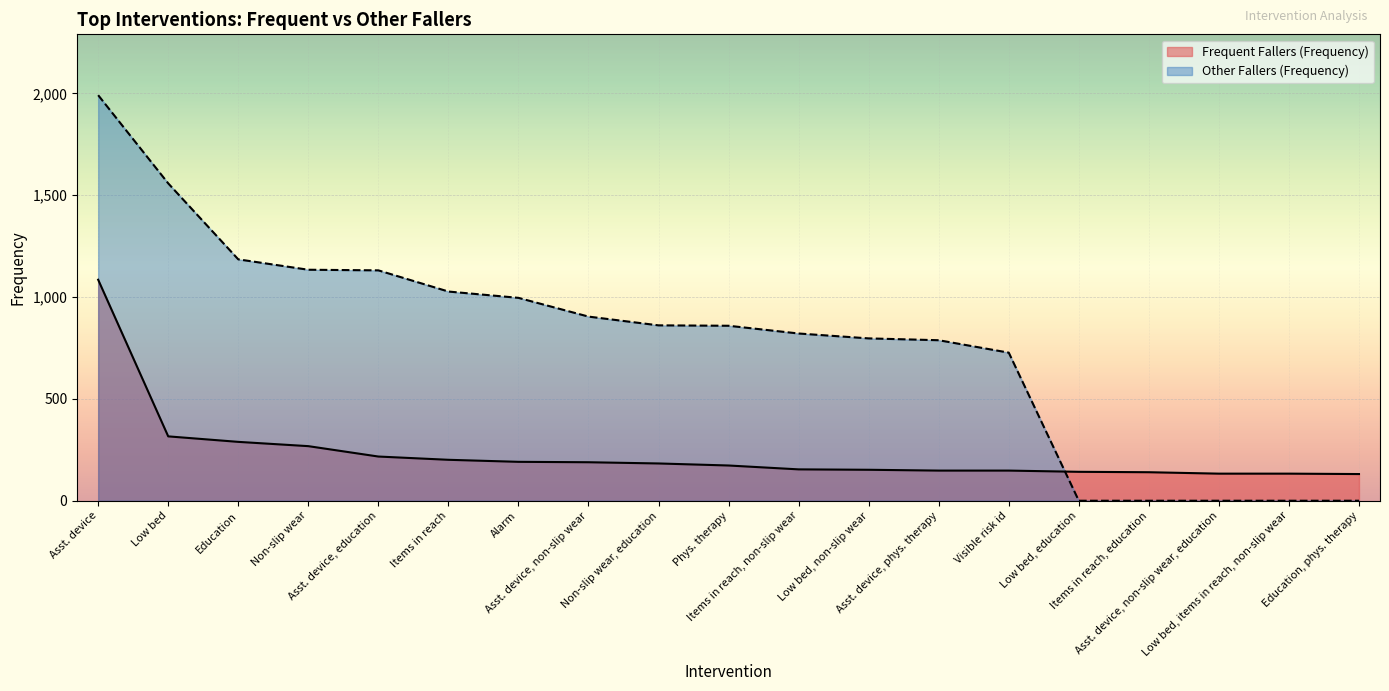

Between which two adjacent categories do Frequent Fallers (Frequency) and Other Fallers (Frequency) first intersect?

Visible risk id and Low bed, education